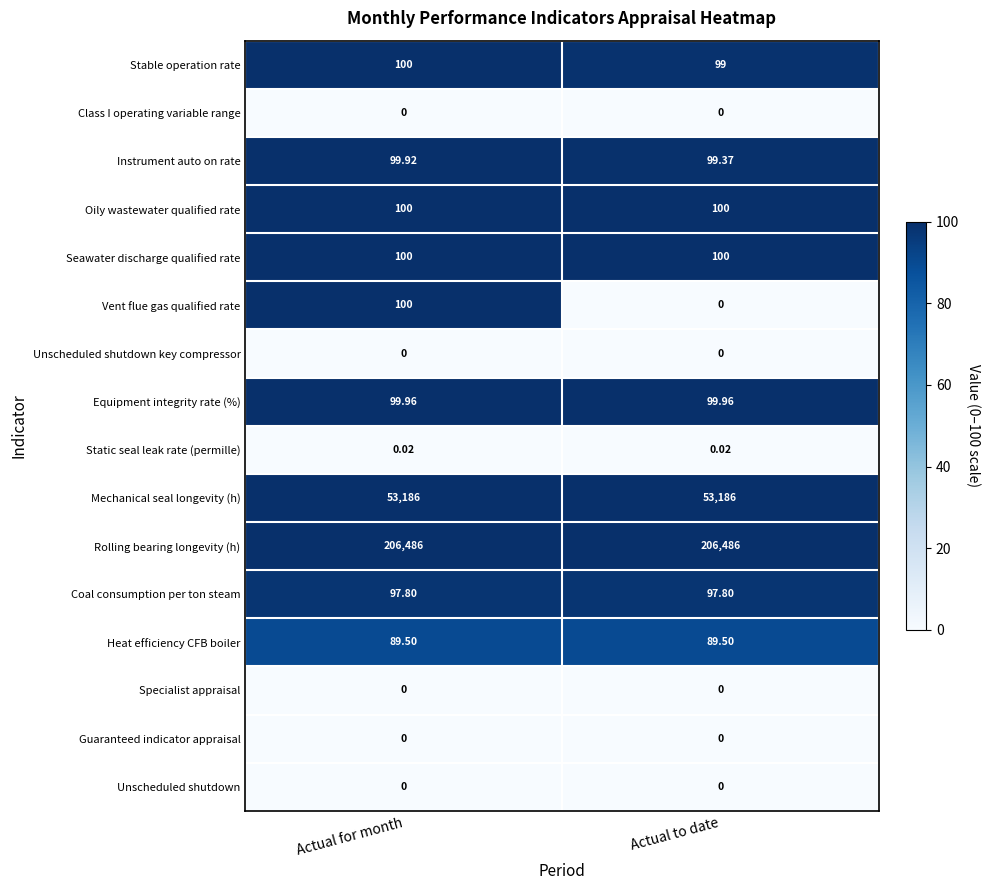

At which category is the sum across all series the highest?

Actual for month